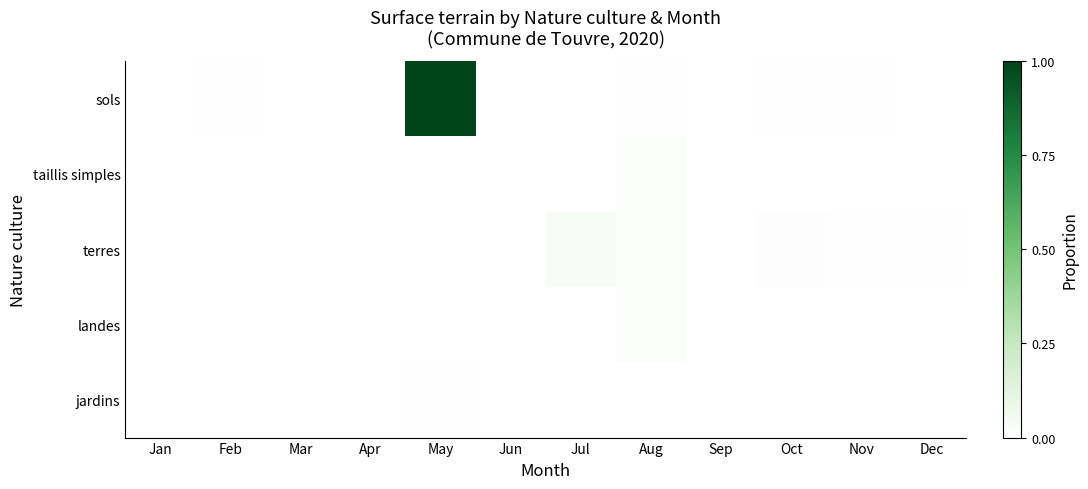

Reading left to right, extract all data points from this chart.

sols: Jan=0.0	Feb=0.0	Mar=0.0	Apr=0.0	May=1.0	Jun=0.0	Jul=0.0	Aug=0.0	Sep=0.0	Oct=0.0	Nov=0.0	Dec=0.0
taillis simples: Jan=0.0	Feb=0.0	Mar=0.0	Apr=0.0	May=0.0	Jun=0.0	Jul=0.0	Aug=0.0	Sep=0.0	Oct=0.0	Nov=0.0	Dec=0.0
terres: Jan=0.0	Feb=0.0	Mar=0.0	Apr=0.0	May=0.0	Jun=0.0	Jul=0.0	Aug=0.0	Sep=0.0	Oct=0.0	Nov=0.0	Dec=0.0
landes: Jan=0.0	Feb=0.0	Mar=0.0	Apr=0.0	May=0.0	Jun=0.0	Jul=0.0	Aug=0.0	Sep=0.0	Oct=0.0	Nov=0.0	Dec=0.0
jardins: Jan=0.0	Feb=0.0	Mar=0.0	Apr=0.0	May=0.0	Jun=0.0	Jul=0.0	Aug=0.0	Sep=0.0	Oct=0.0	Nov=0.0	Dec=0.0